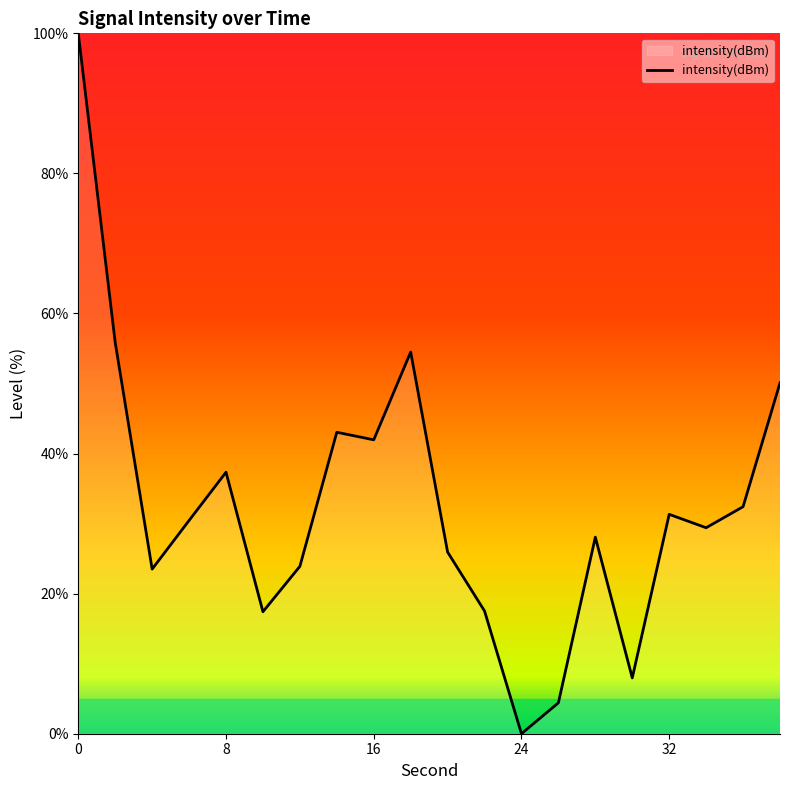

Count the number of data series in this chart.

1